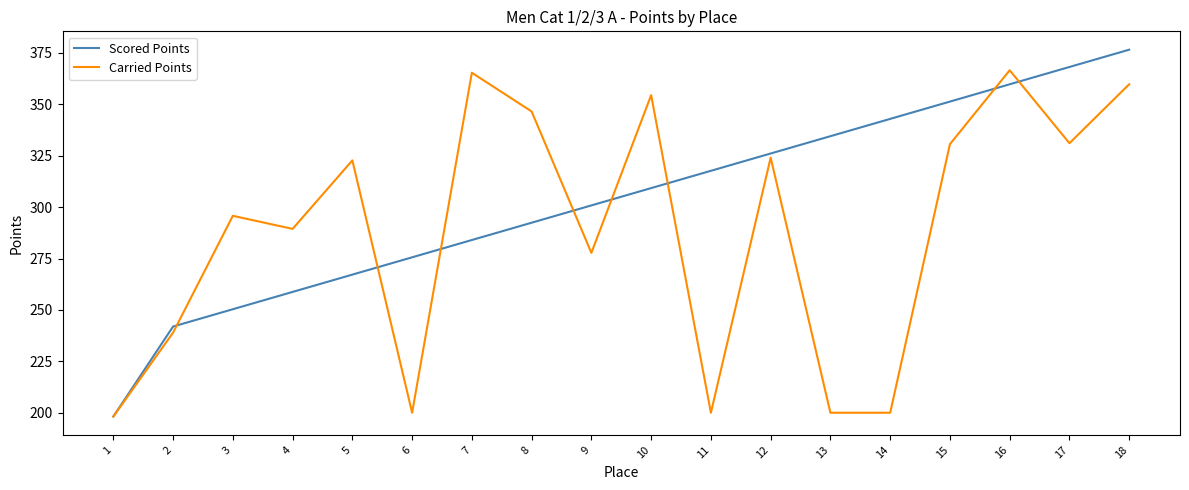

What is the maximum value shown in the chart?

376.6